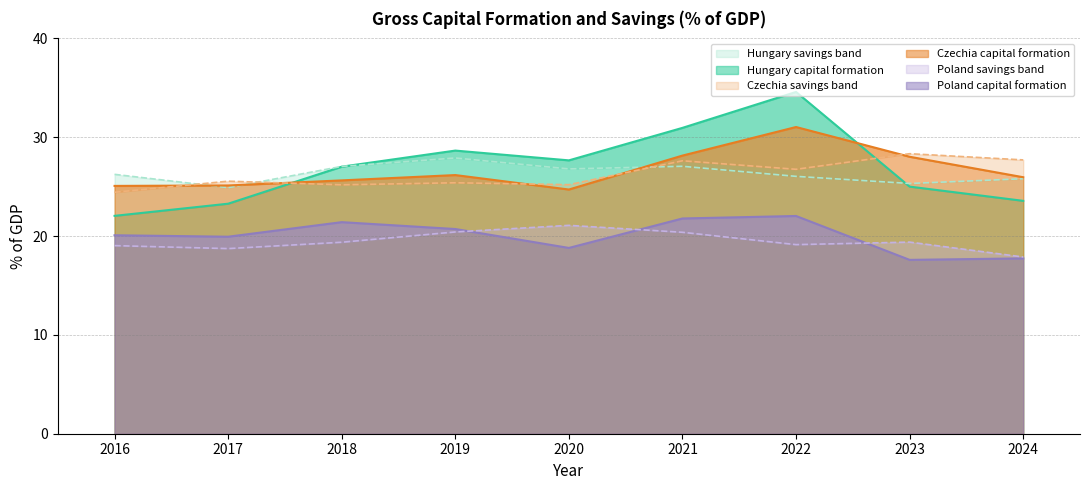

Reading left to right, extract all data points from this chart.

Hungary - Gross capital formation: 2016=22.0	2017=23.3	2018=27.0	2019=28.6	2020=27.7	2021=30.9	2022=34.6	2023=25.0	2024=23.6
Hungary - Gross savings: 2016=26.2	2017=24.9	2018=27.0	2019=27.9	2020=26.8	2021=27.1	2022=26.0	2023=25.3	2024=25.8
Czechia - Gross capital formation: 2016=25.1	2017=25.1	2018=25.6	2019=26.2	2020=24.7	2021=28.1	2022=31.0	2023=28.0	2024=26.0
Czechia - Gross savings: 2016=24.4	2017=25.6	2018=25.2	2019=25.4	2020=25.2	2021=27.6	2022=26.8	2023=28.3	2024=27.7
Poland - Gross capital formation: 2016=20.1	2017=19.9	2018=21.4	2019=20.7	2020=18.8	2021=21.8	2022=22.0	2023=17.6	2024=17.7
Poland - Gross savings: 2016=19.0	2017=18.7	2018=19.4	2019=20.4	2020=21.1	2021=20.4	2022=19.1	2023=19.4	2024=17.9